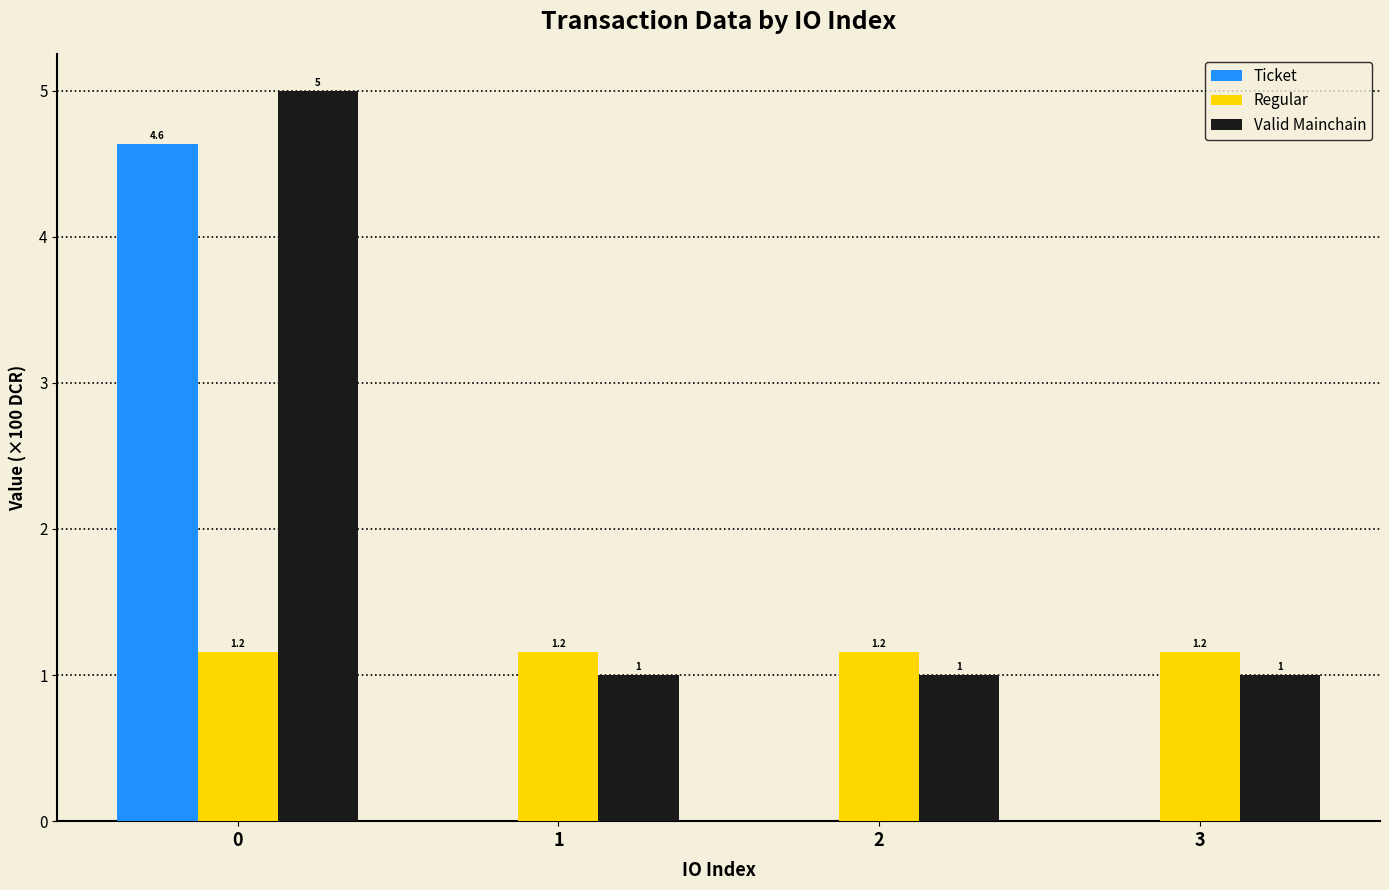

True or false: Valid Mainchain has a value of 1.5 at 1.

False